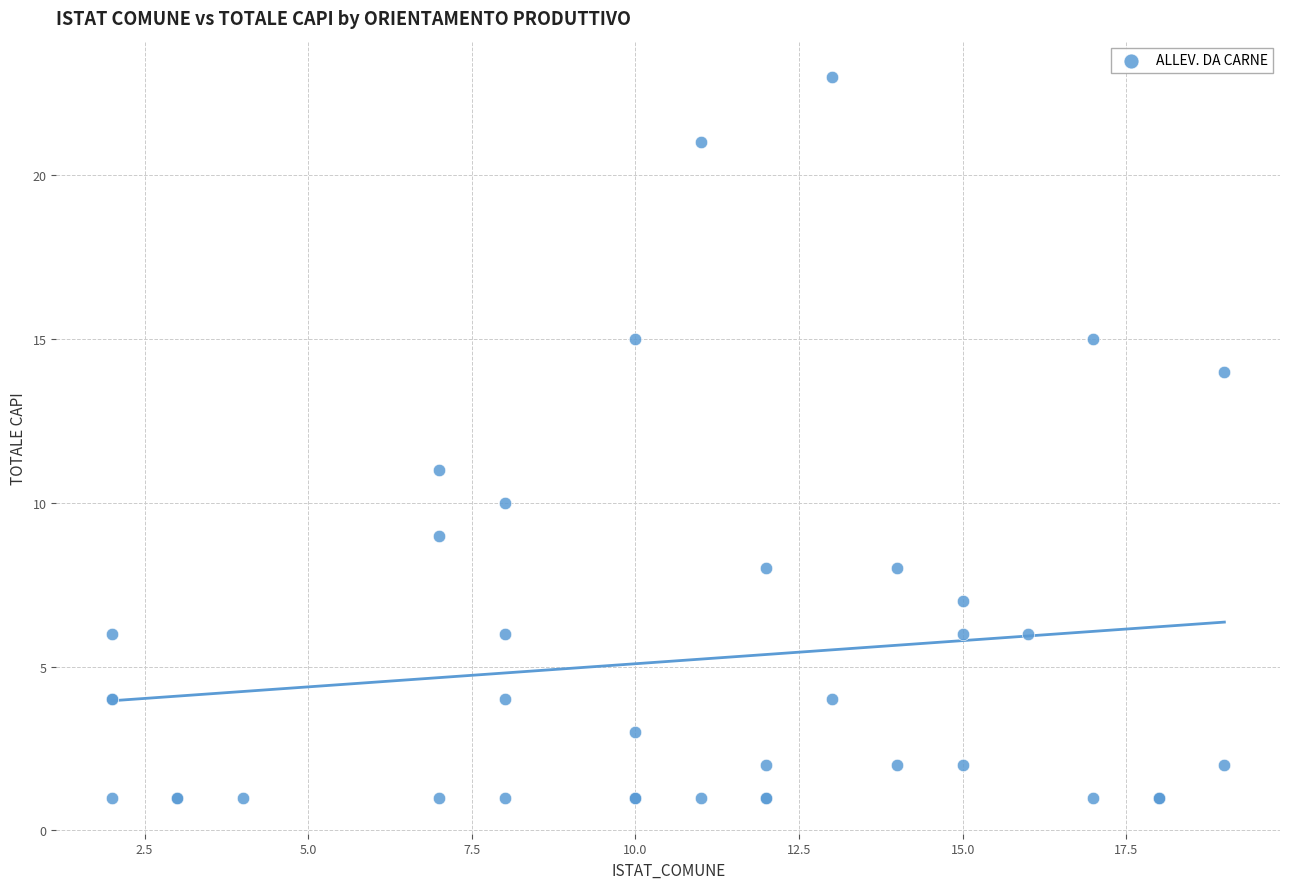

What Y value in the scatter plot is closest to 12?

11